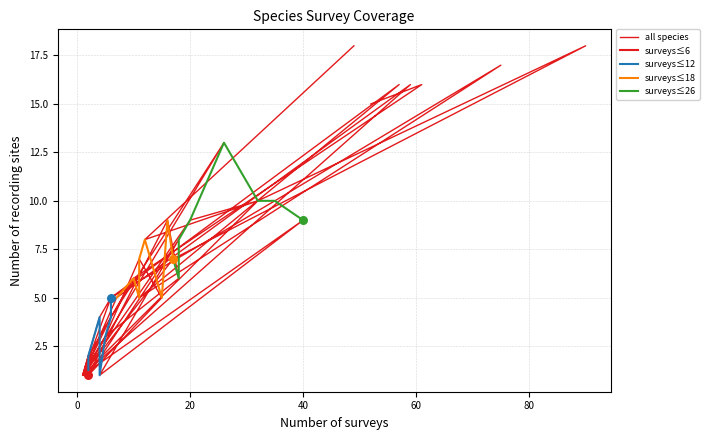

What is the change in value from Cercococcyx mechowi to Phylloscopus trochilus?

+1